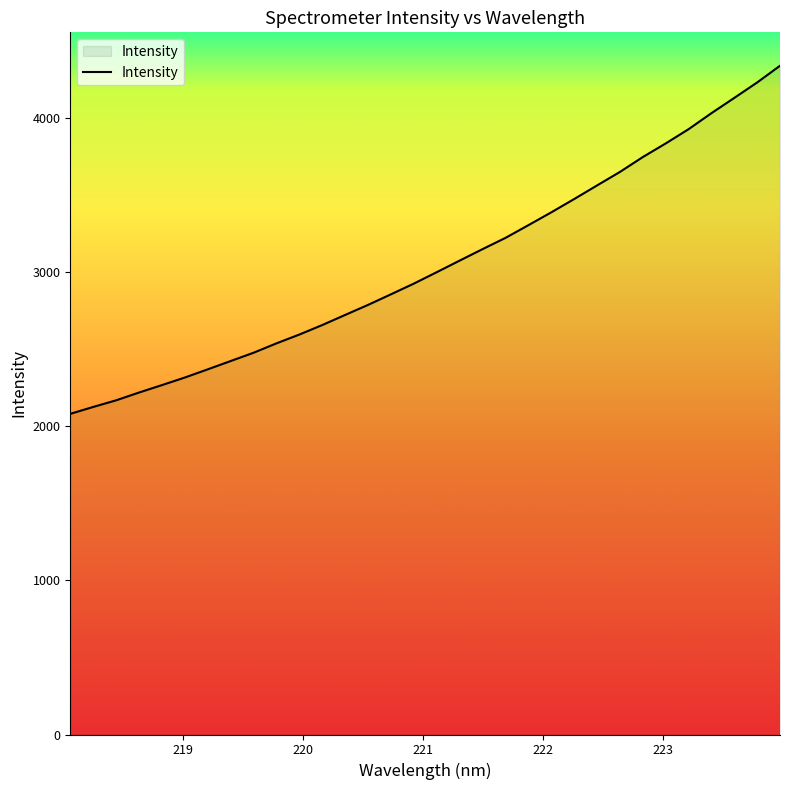

What is the difference between the maximum and minimum values?

2257.9